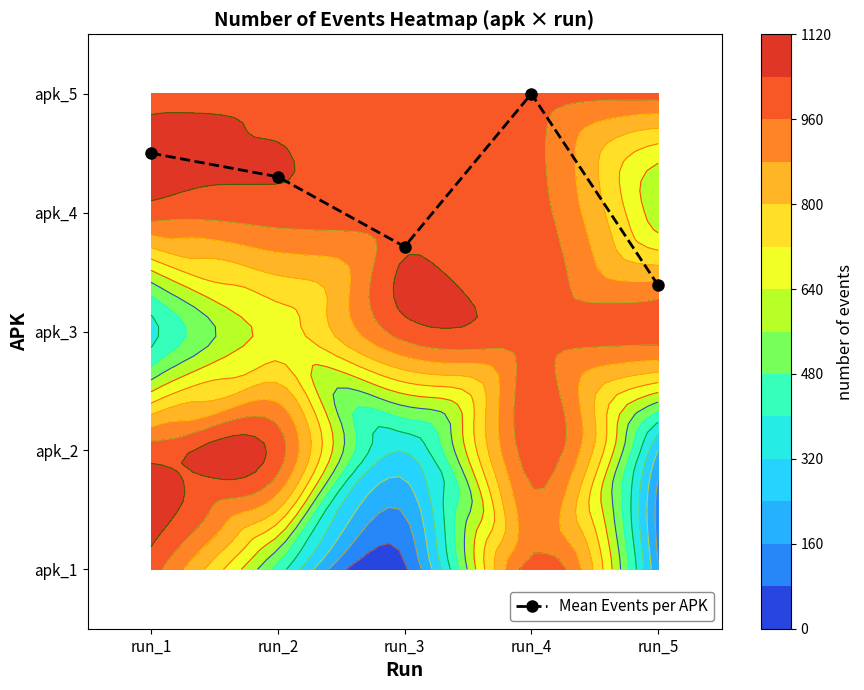

What is the change in value from run_2 to run_4?

+0.7